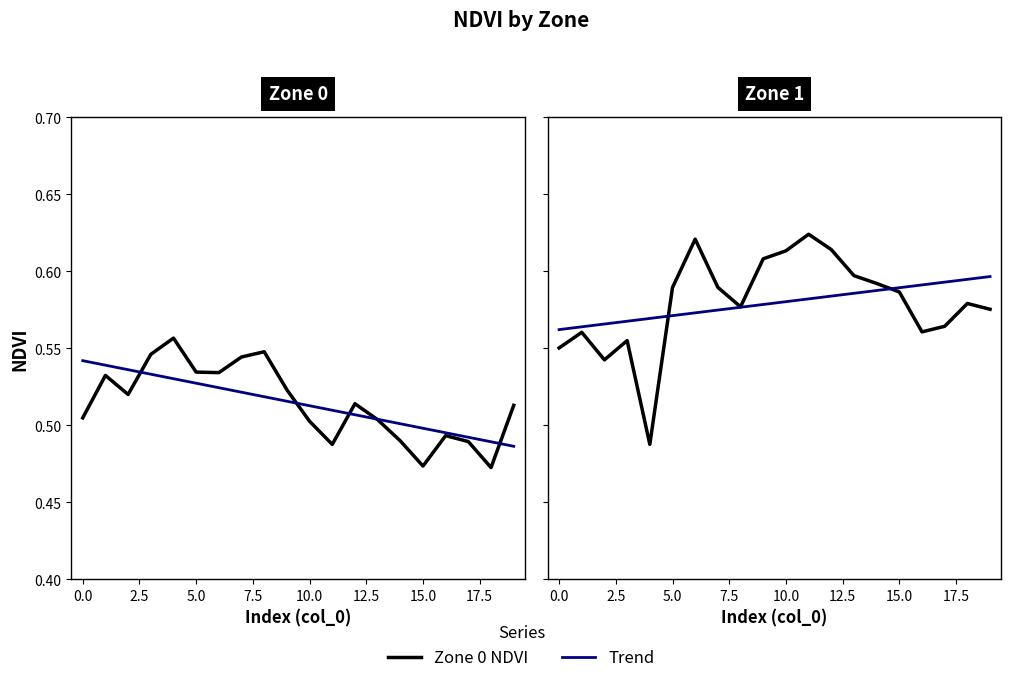

At which category does Zone 0 NDVI reach its first local peak?

1